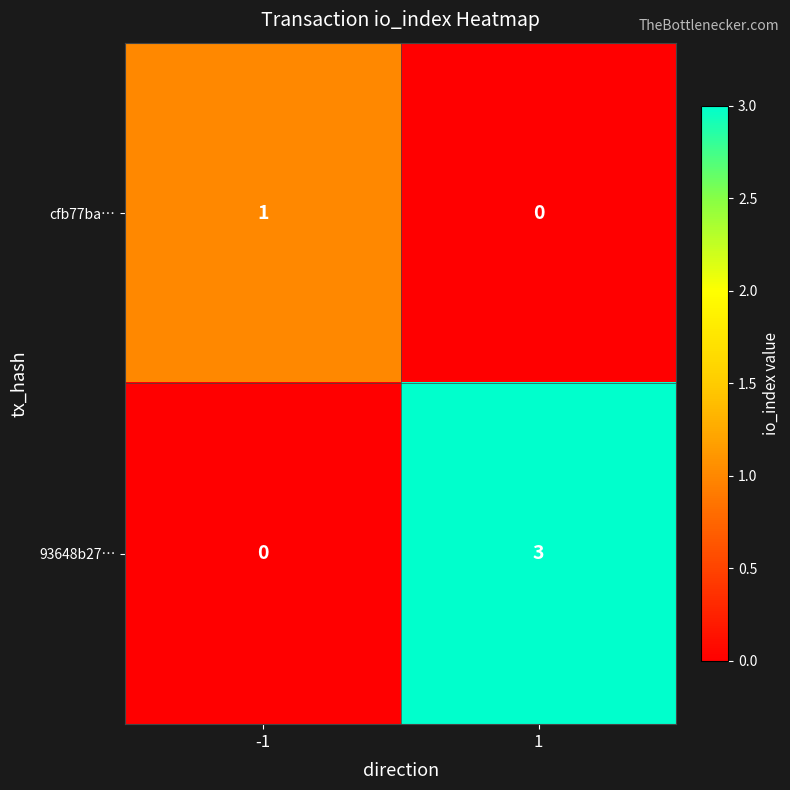

What is the difference between the maximum and minimum values in the 93648b27… series?

3